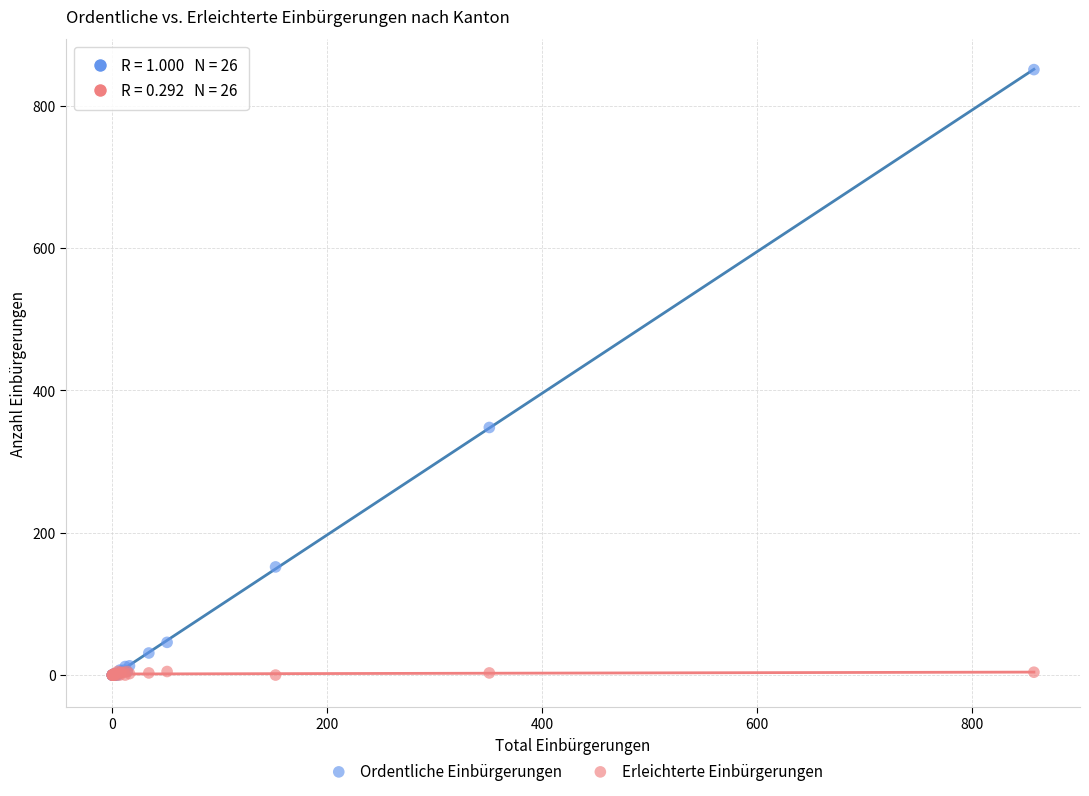

Which series has the widest spread of Y values?

Ordentliche Einbürgerungen